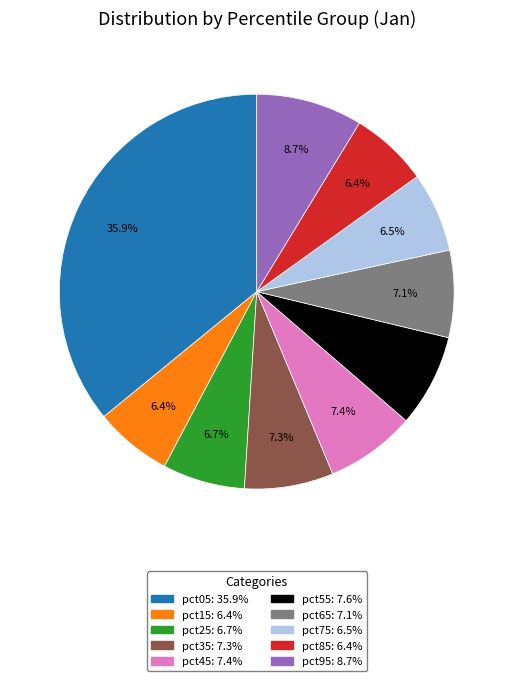

Which category has the biggest portion of the pie?

pct05